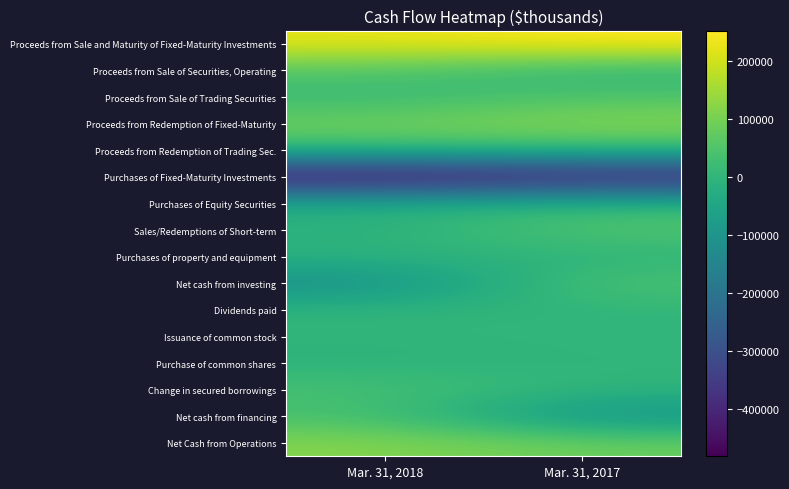

Between Mar. 31, 2018 and Mar. 31, 2017, which is larger?

Mar. 31, 2017